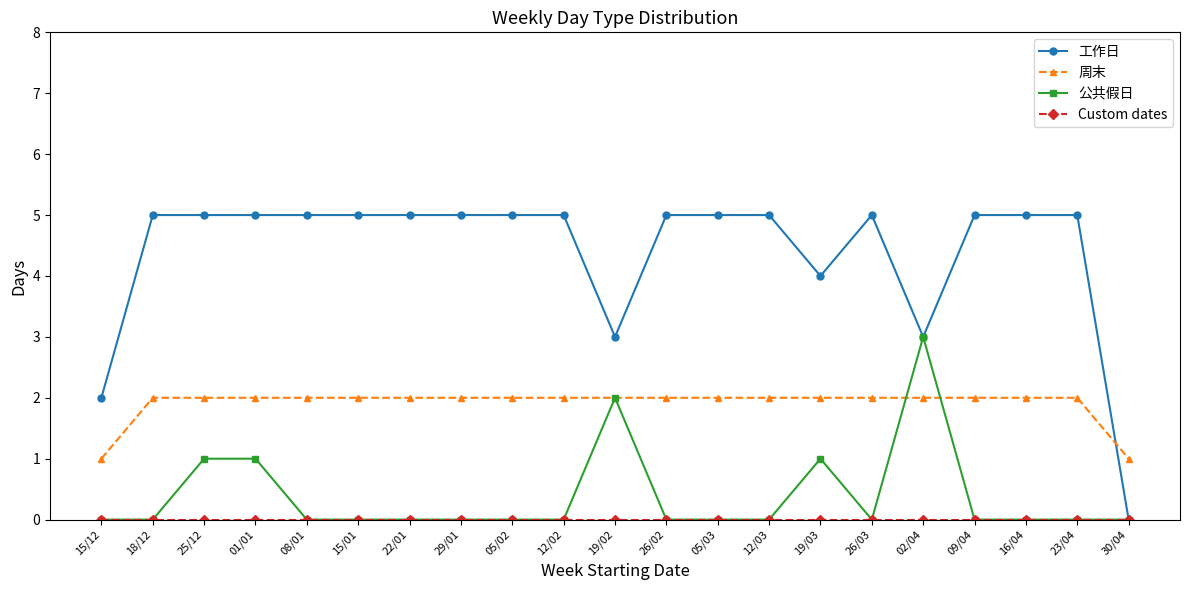

Between 15/01 and 30/04, which series saw the biggest shift?

工作日